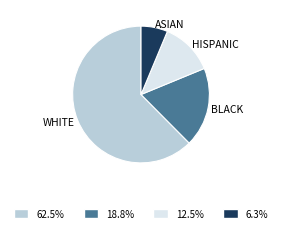

Between ASIAN and WHITE, which is larger?

WHITE